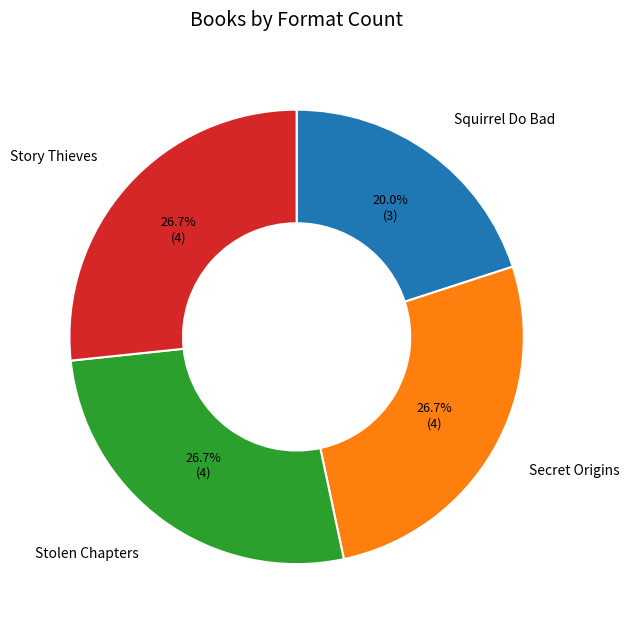

How many slices are in this pie chart?

4